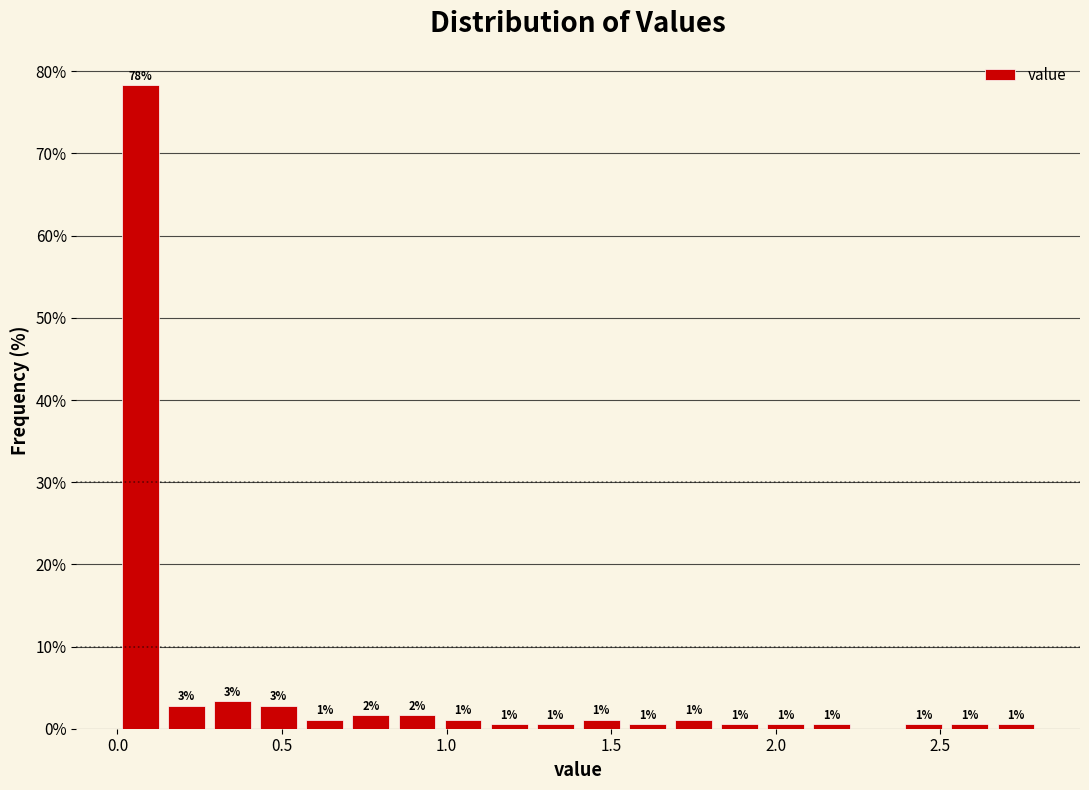

Around what value on the x-axis is the tallest bar? Give the approximate position of its centre, as read against the axis.

0.05